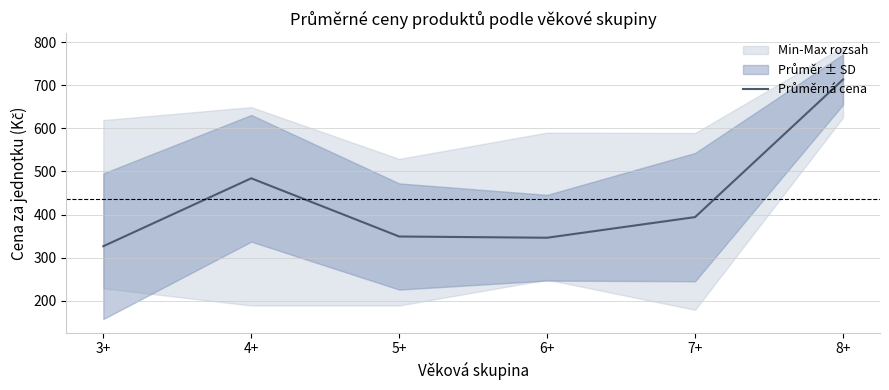

Which has a higher value, 5+ or 8+?

8+